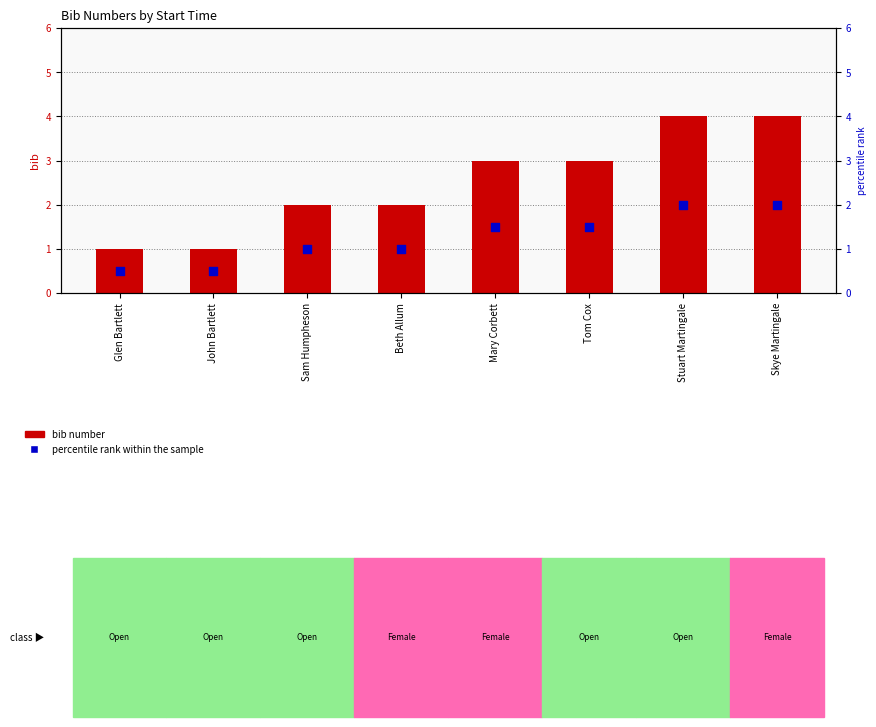

Which series has the widest spread of Y values?

bib number